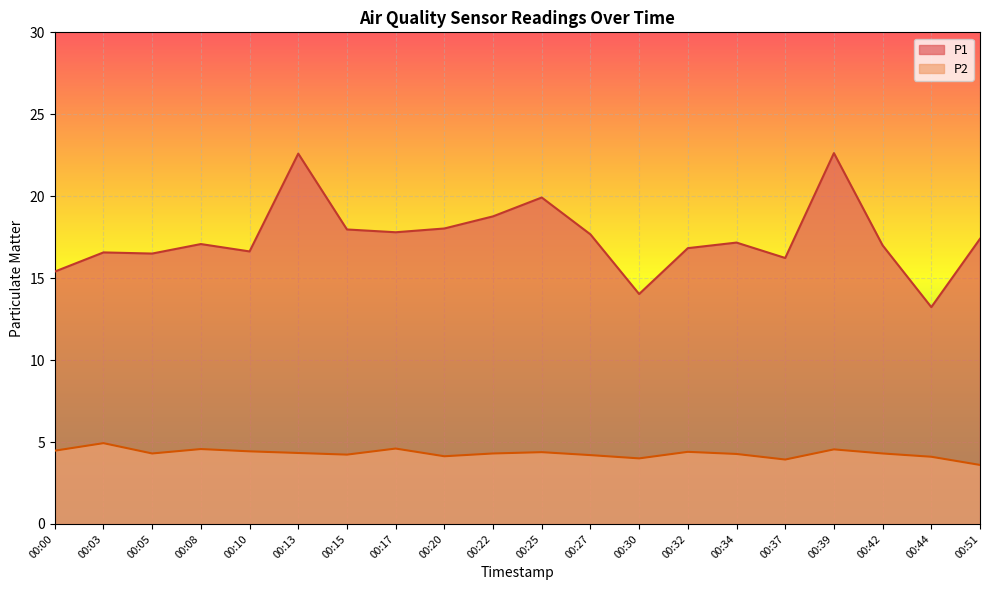

Does the chart display data point markers on the line(s)?

No